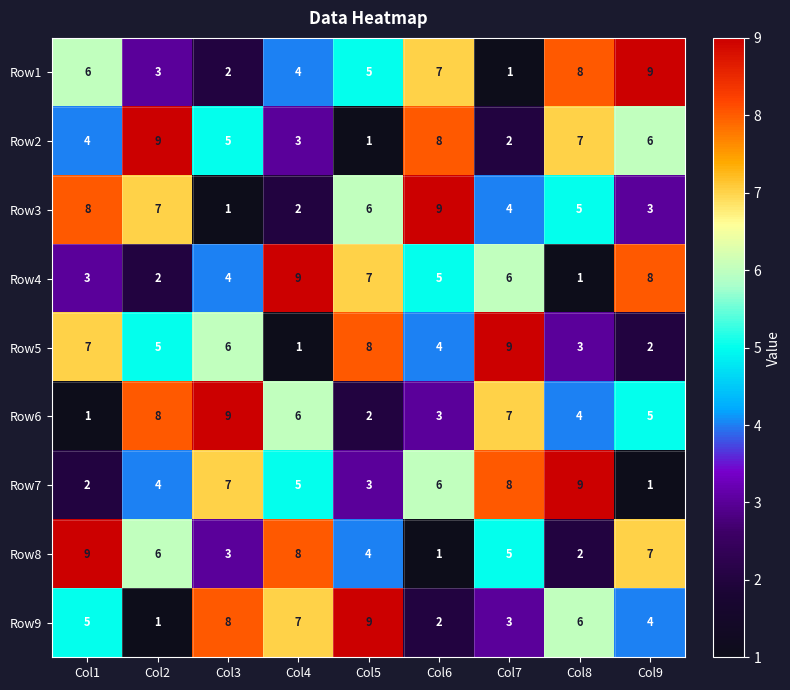

Where is Row5 nearest to the value 5?

Col2